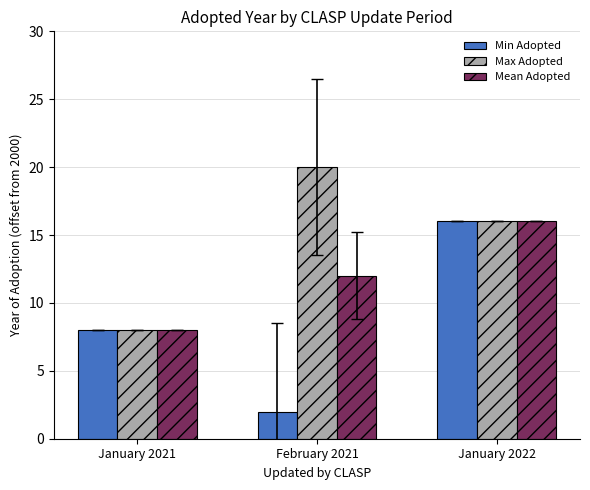

Reading left to right, list all the values displayed in this chart.

Min Adopted: January 2021=8	February 2021=2	January 2022=16
Max Adopted: January 2021=8	February 2021=20	January 2022=16
Mean Adopted: January 2021=8	February 2021=12	January 2022=16